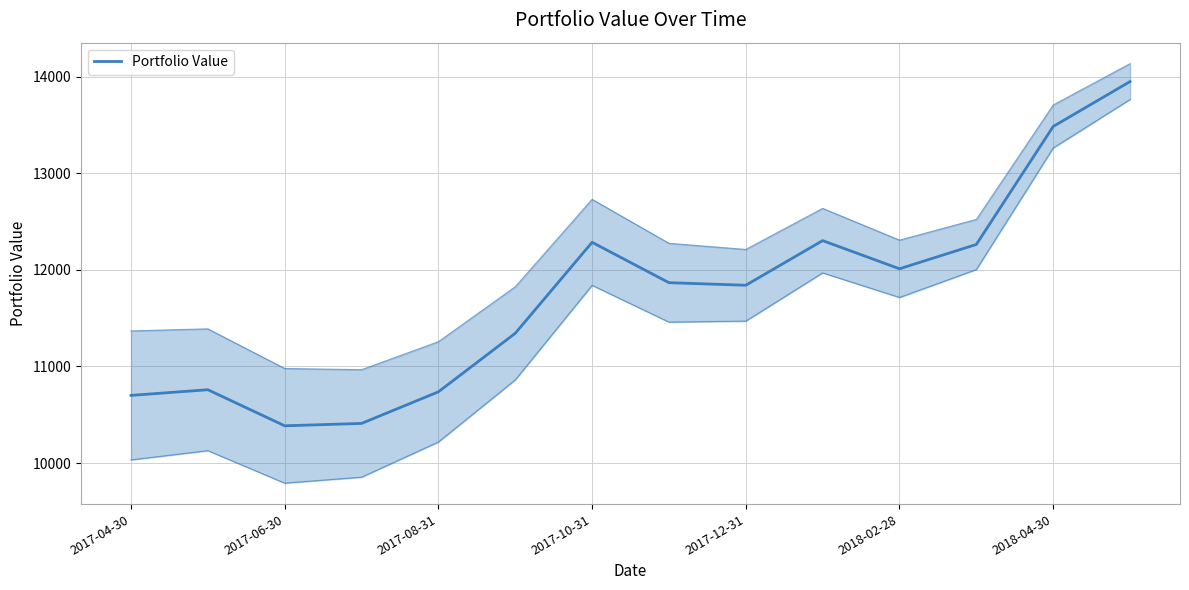

Reading left to right, what are all the values shown in this chart?

10700.0	10758.7	10385.3	10409.8	10736.9	11342.7	12284.9	11866.9	11840.3	12302.6	12010.8	12262.8	13484.1	13949.3